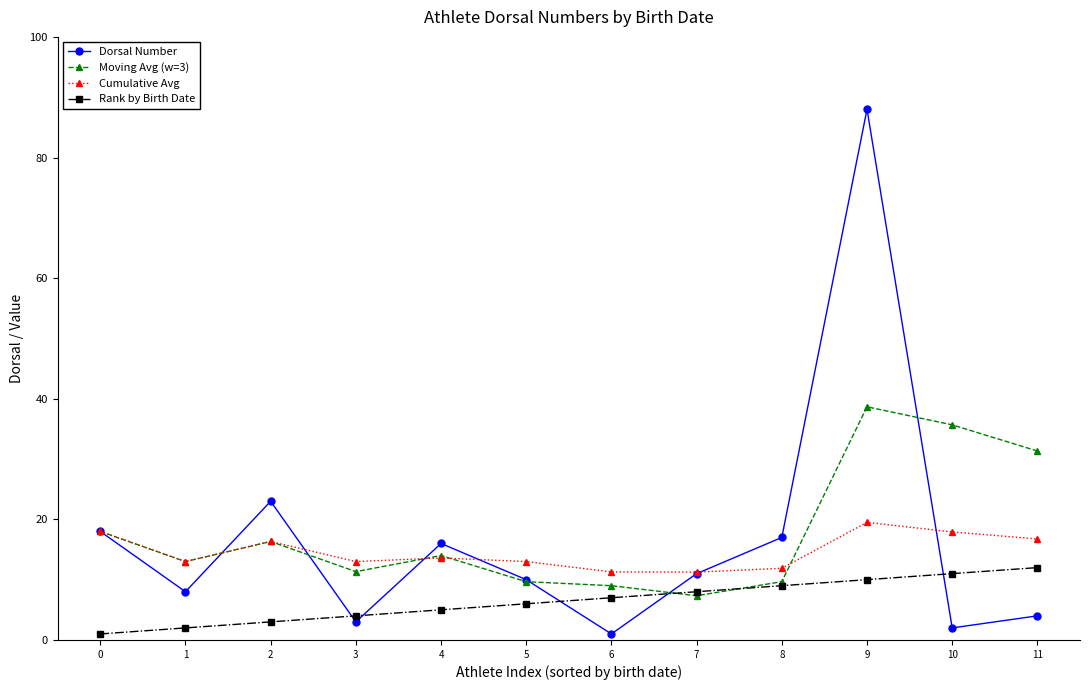

Which series has the largest range (max minus min)?

Dorsal Number